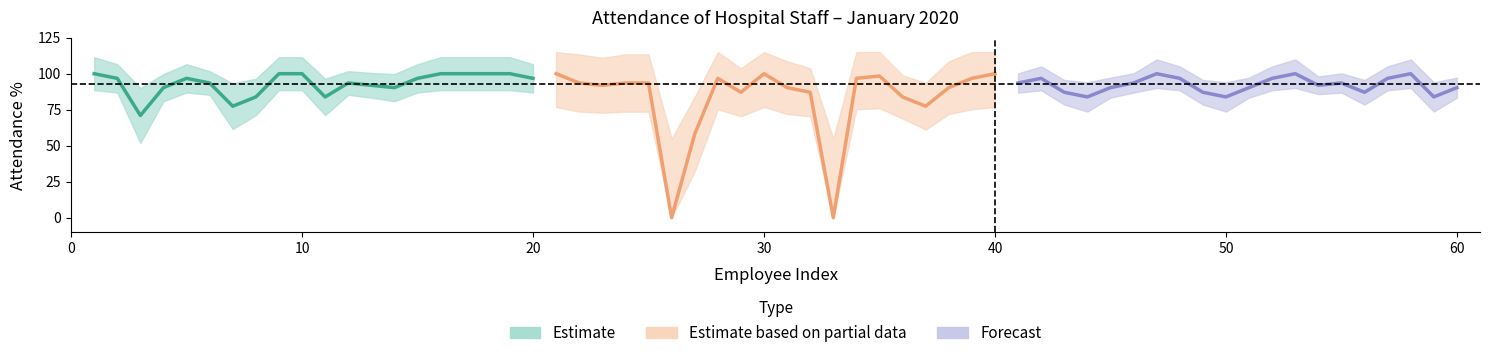

What is the maximum value shown in the chart?

100.0